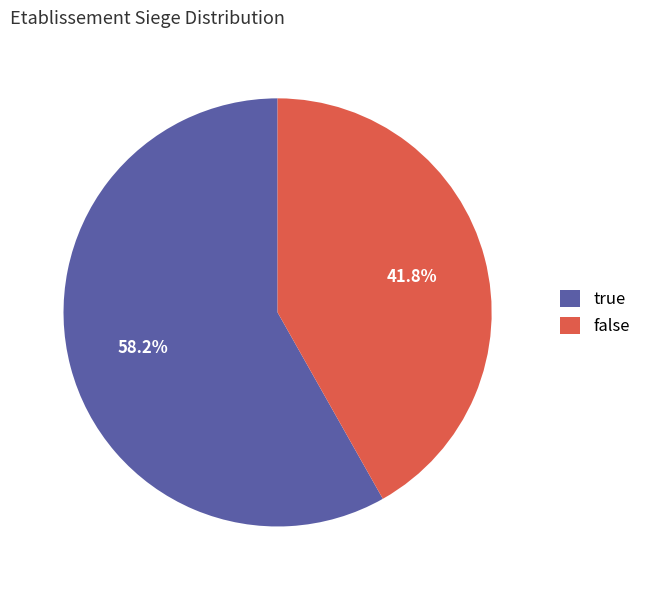

What percentage is the true slice, to the nearest percent?

58%